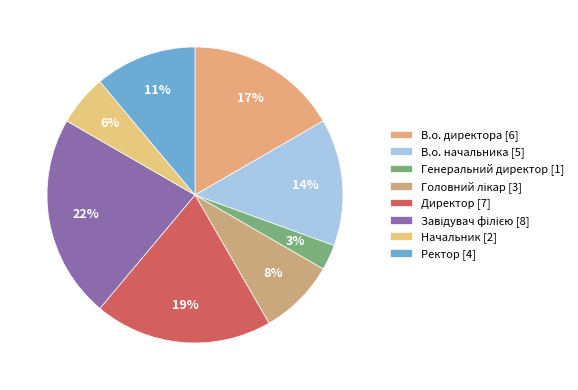

How many slices are in this pie chart?

8